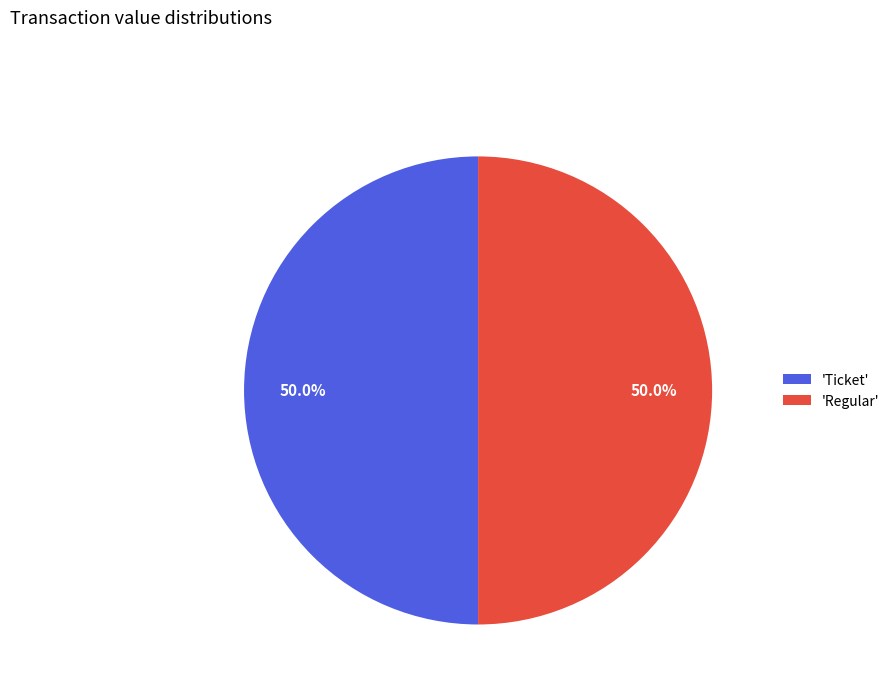

Approximately how many times larger is the value at 'Regular' compared to 'Ticket'?

1.0